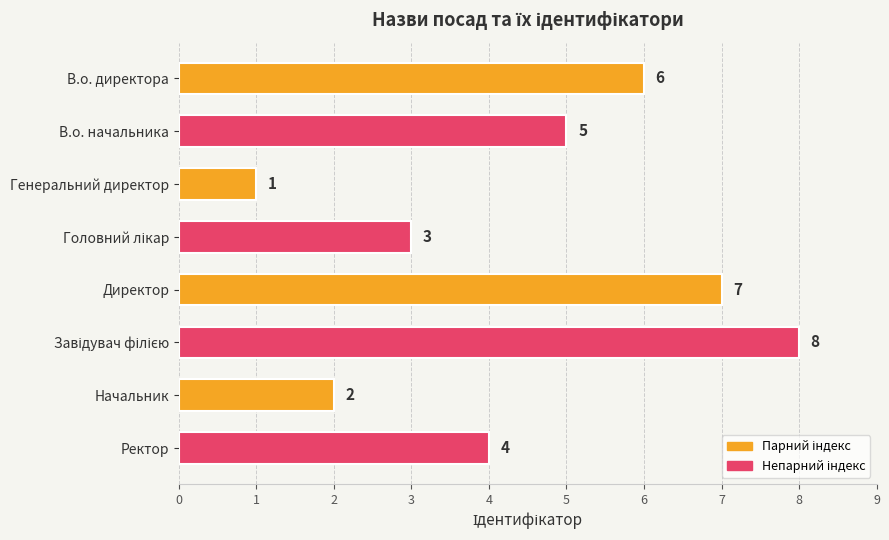

Count the values in the range 3 to 7.

5